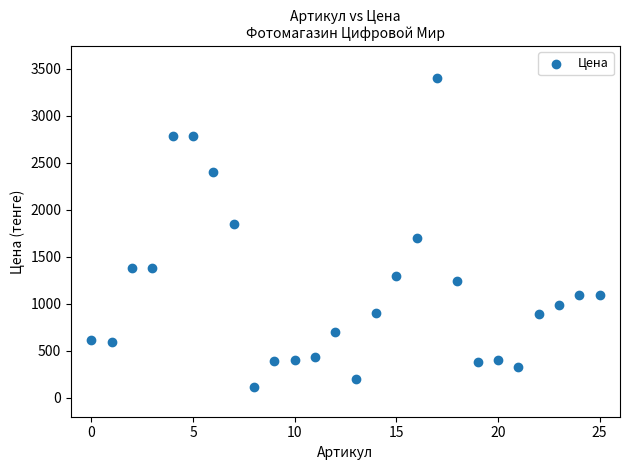

What is the range of Y values (max minus min)?

3284